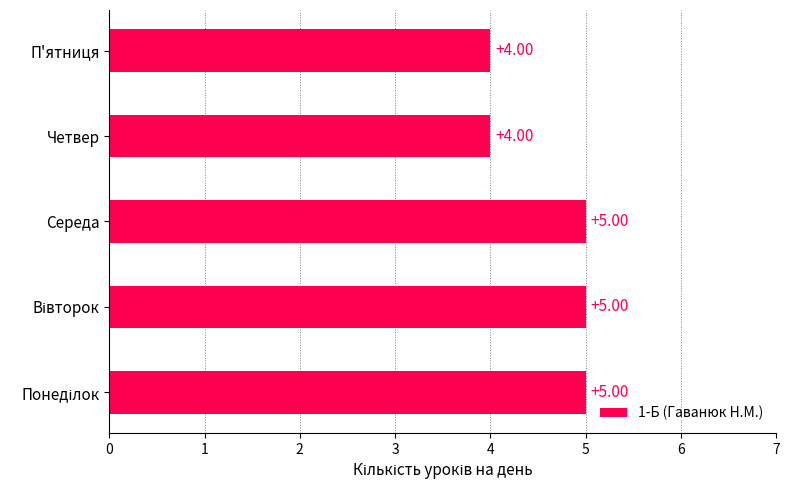

What is the sum of all values?

23